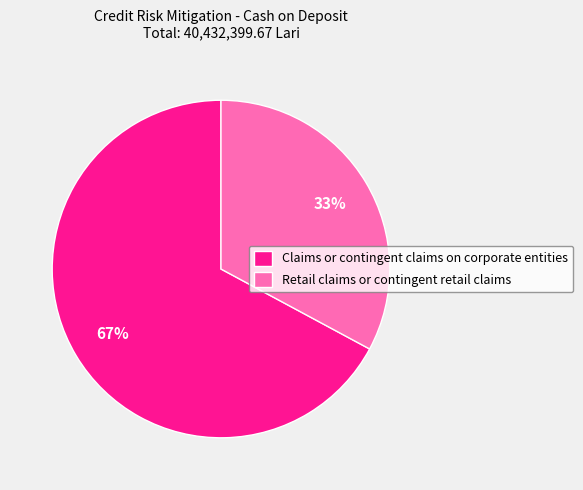

To the nearest percent, what percentage of the pie is Retail claims or contingent retail claims?

33%